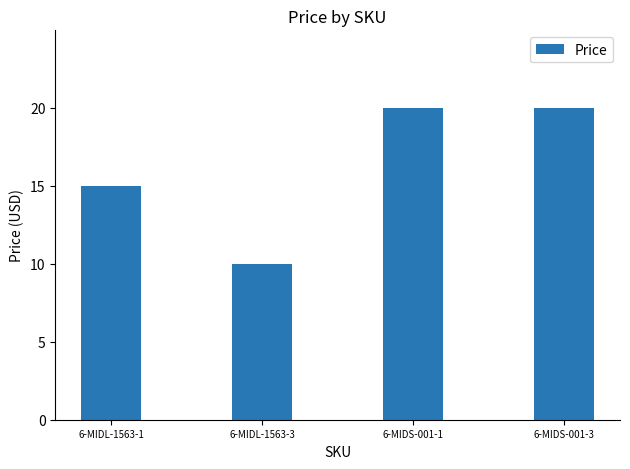

What is the maximum value shown in the chart?

20.0